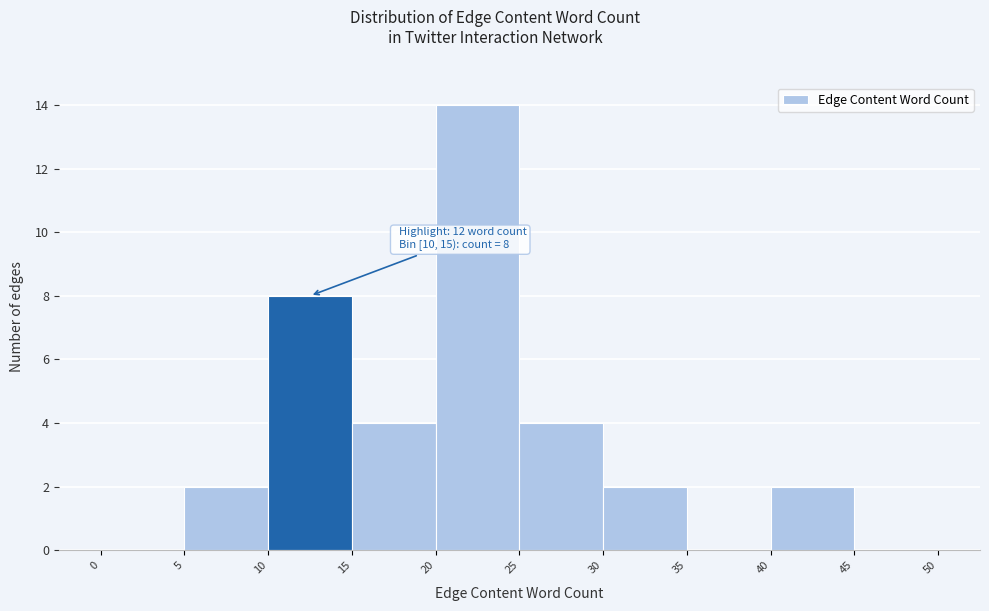

Which range on the x-axis has the tallest bar?

20 to 25